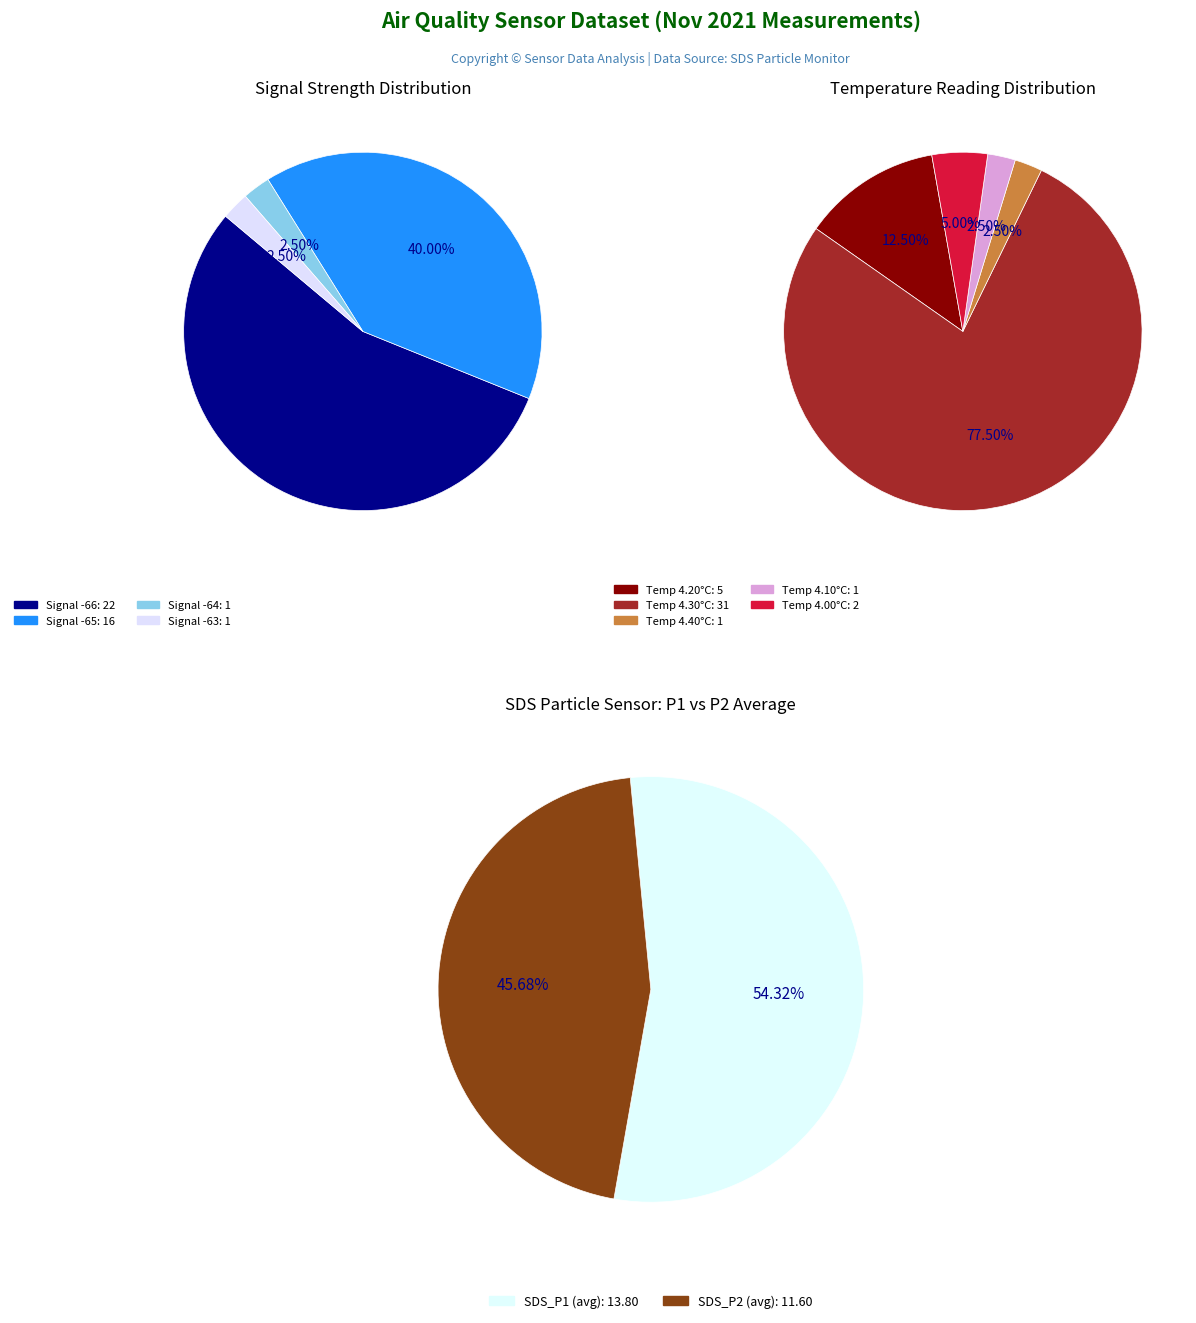

Between 2 and 29, which series saw the biggest shift?

SDS_P2